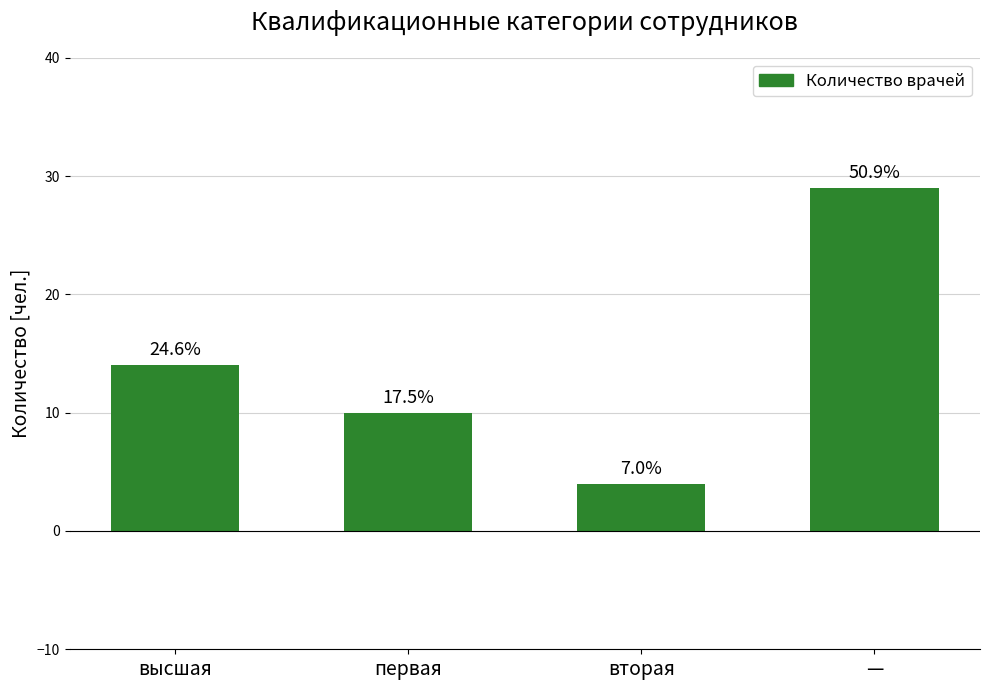

Does the chart contain any negative values?

No